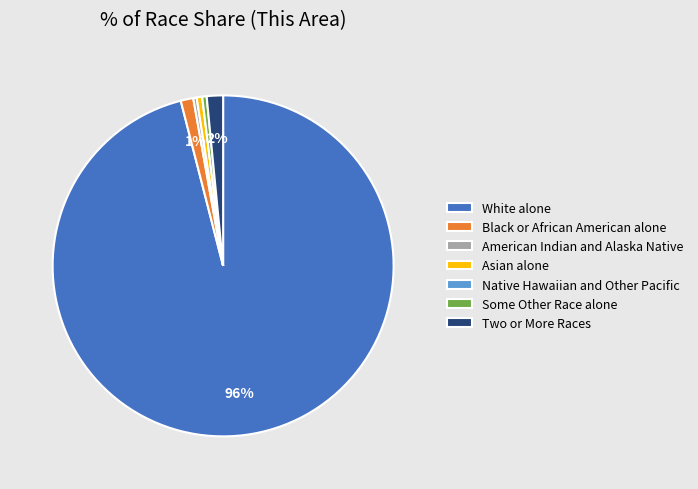

Combined, do Two or More Races and Black or African American alone account for over 50%?

No